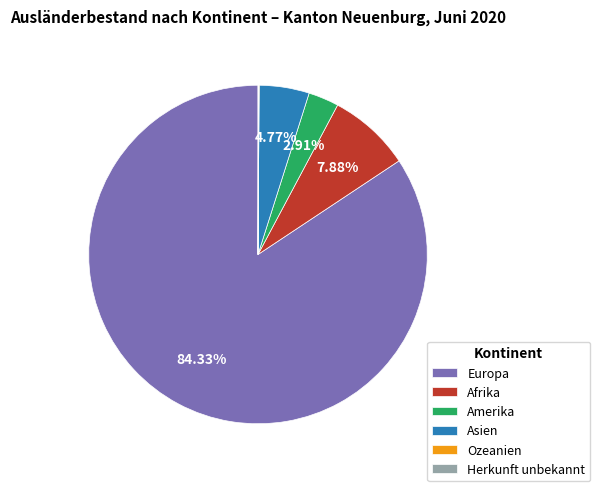

Combined, do Europa and Afrika account for over 50%?

Yes